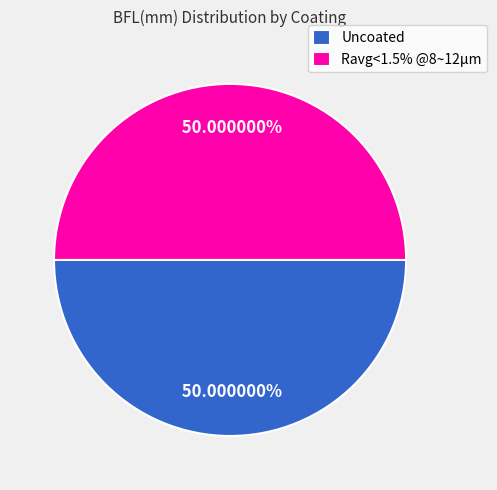

Approximately how many times larger is the value at Ravg<1.5% @8~12μm compared to Uncoated?

1.0